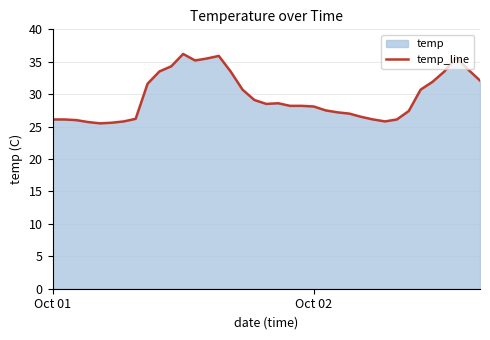

How many distinct data groups are displayed?

1